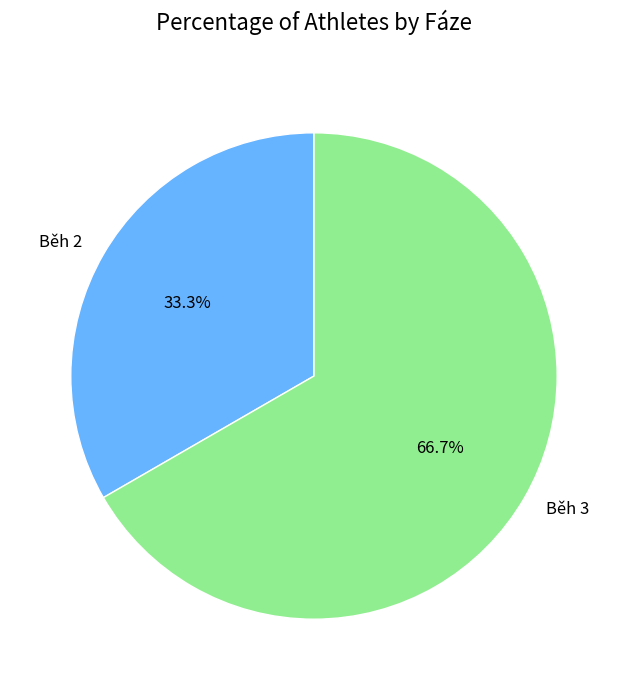

What is the smallest slice in the pie chart?

Běh 2